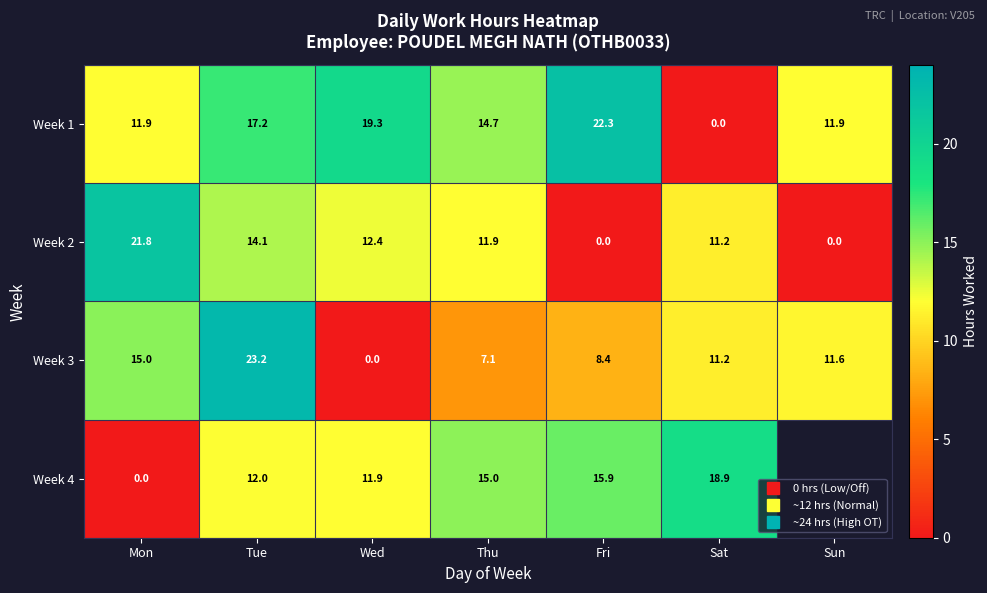

How many series are shown in this chart?

4